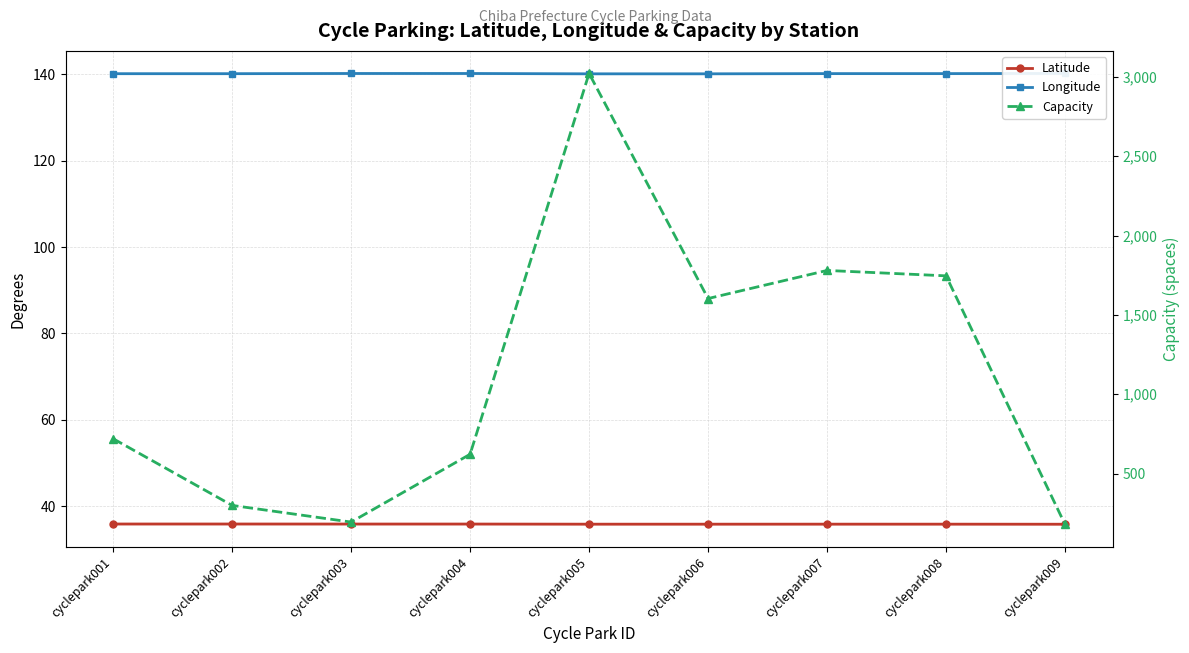

Where is Capacity nearest to the value 1600?

cyclepark006